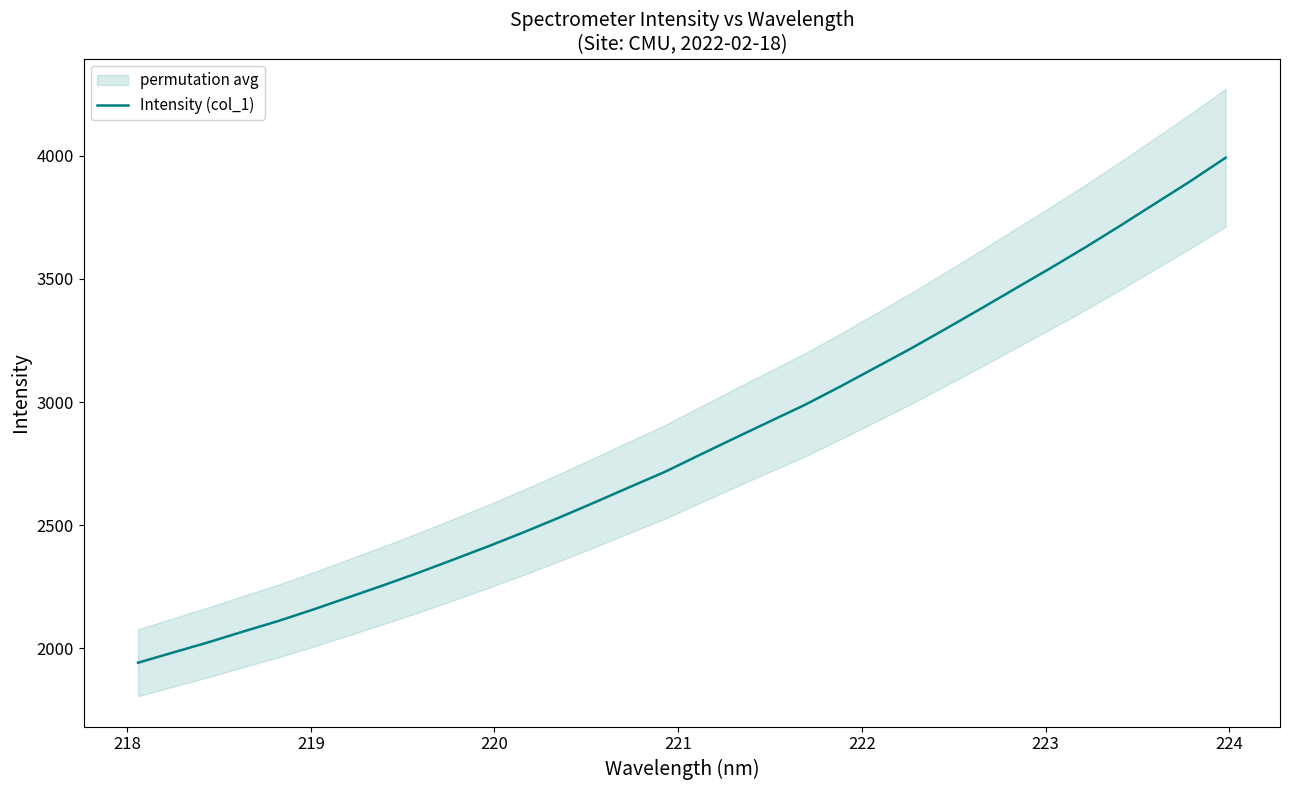

Reading right to left, extract all data points from this chart.

3992.2	3897.4	3807.2	3716.9	3628.6	3543.6	3461.0	3377.9	3296.4	3215.8	3139.2	3062.6	2988.9	2921.5	2853.8	2785.5	2716.1	2654.6	2592.4	2531.4	2472.3	2415.8	2361.6	2307.9	2256.9	2207.5	2158.3	2111.4	2068.6	2024.5	1983.3	1941.7